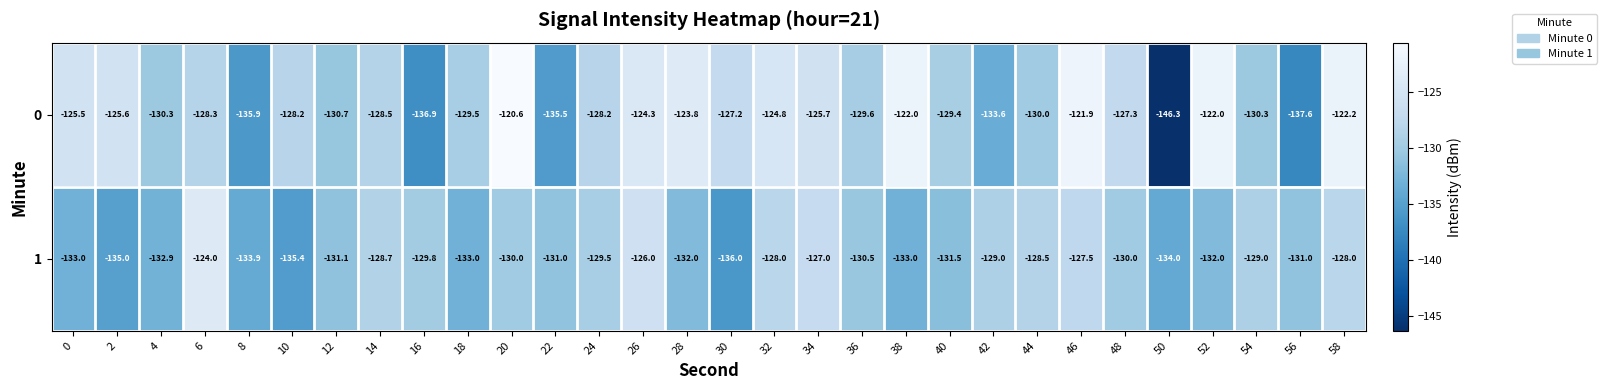

What is the difference between the 1 values at 36 and 40?

1.0